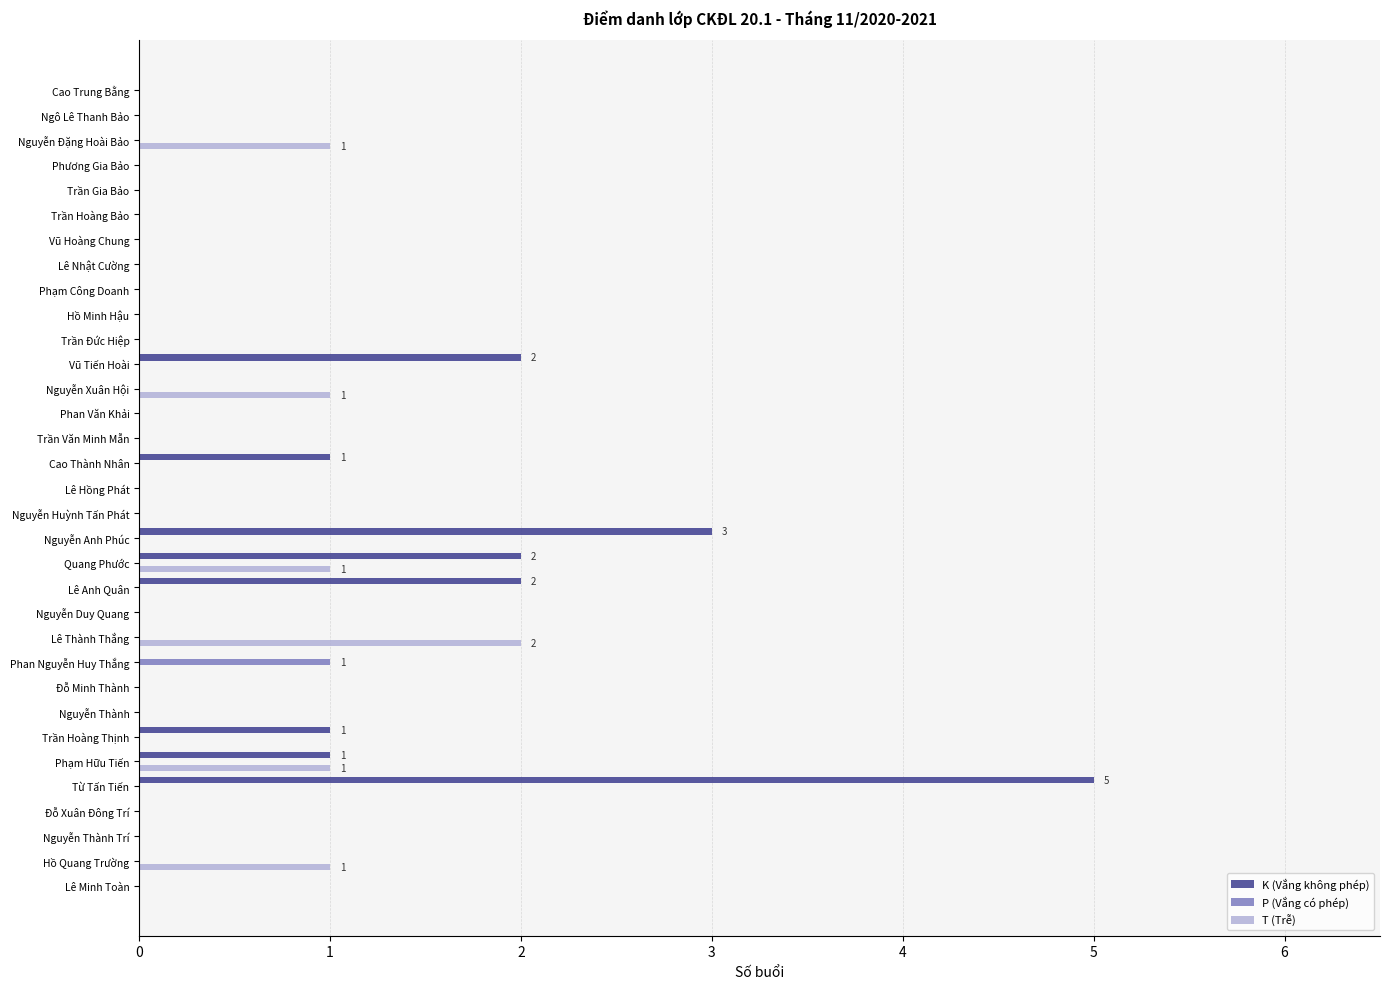

Which series has the largest total across all categories?

K (Vắng không phép)